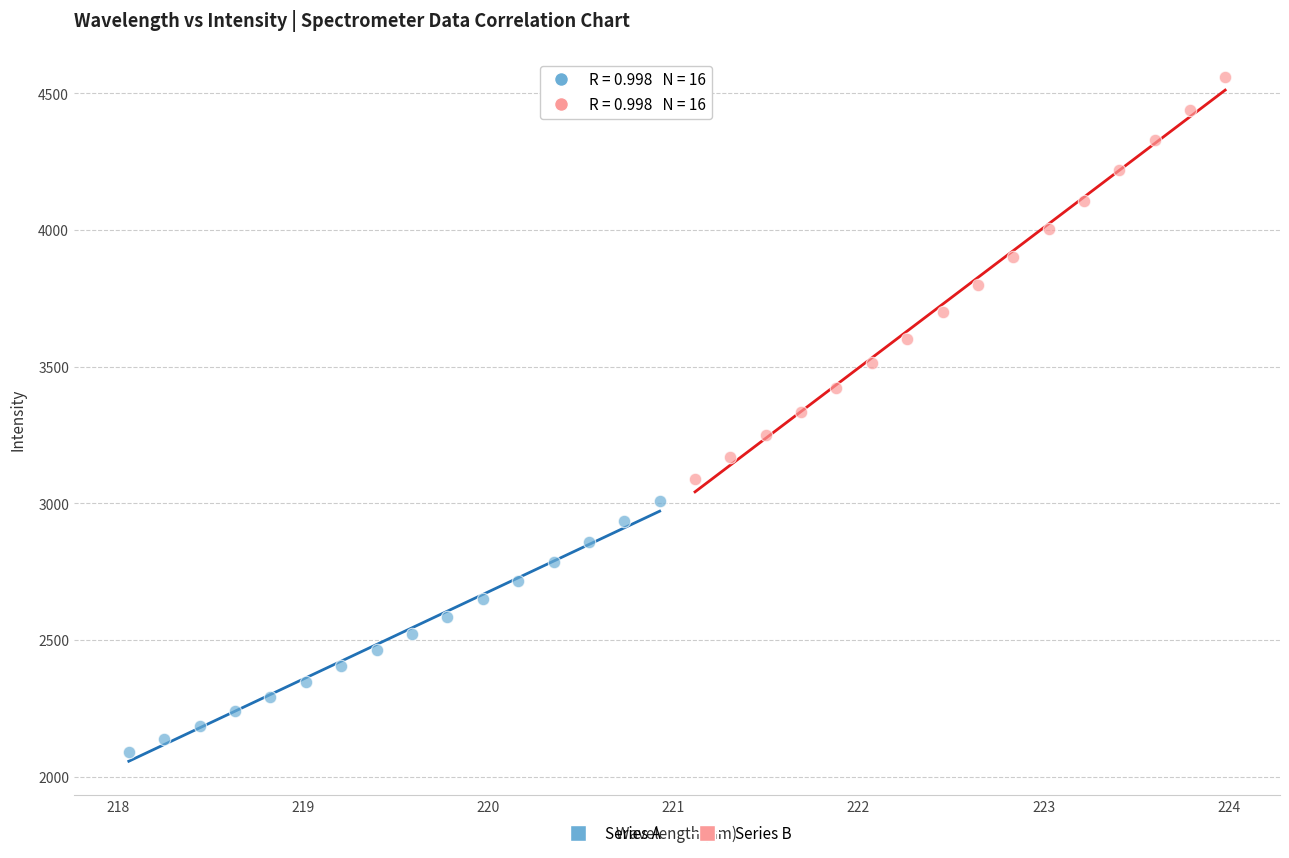

Which series contains the highest Y value?

Series B